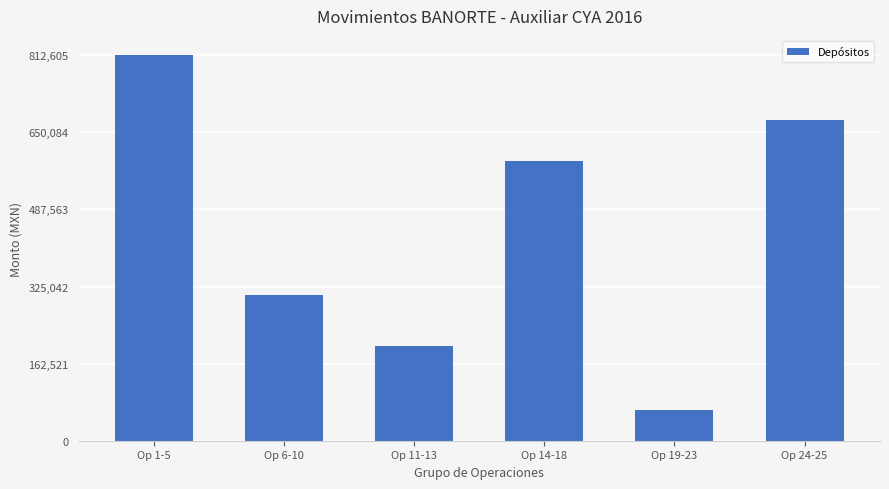

True or false: the data shows 65125.0 at Op 19-23.

True